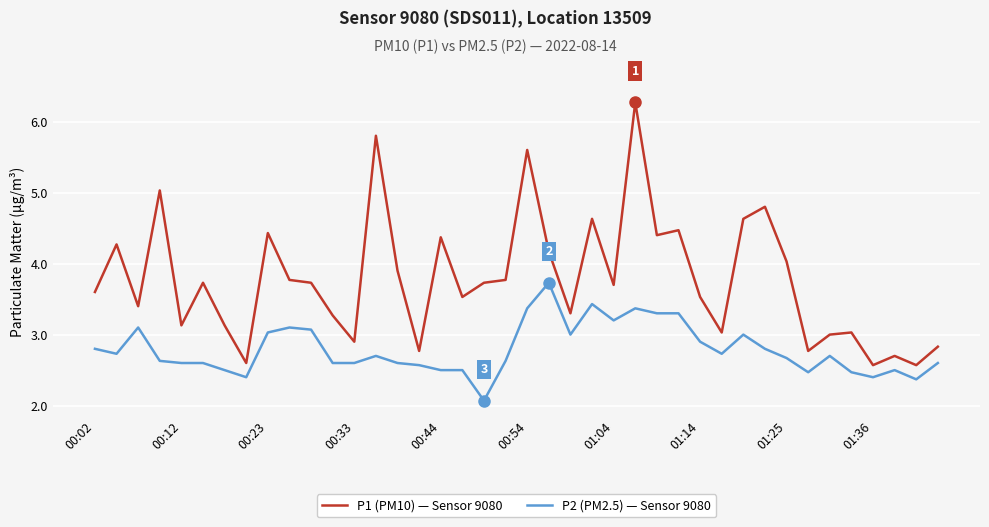

What is the difference between the maximum and minimum values in the P2 (PM2.5) — Sensor 9080 series?

1.7